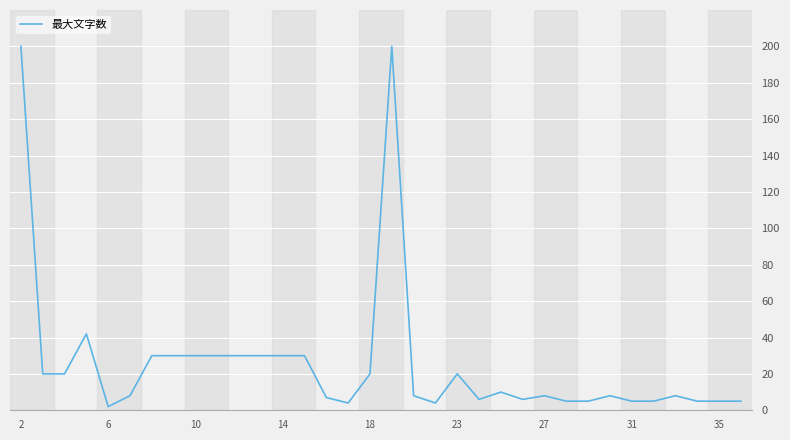

What is the greatest value displayed?

200